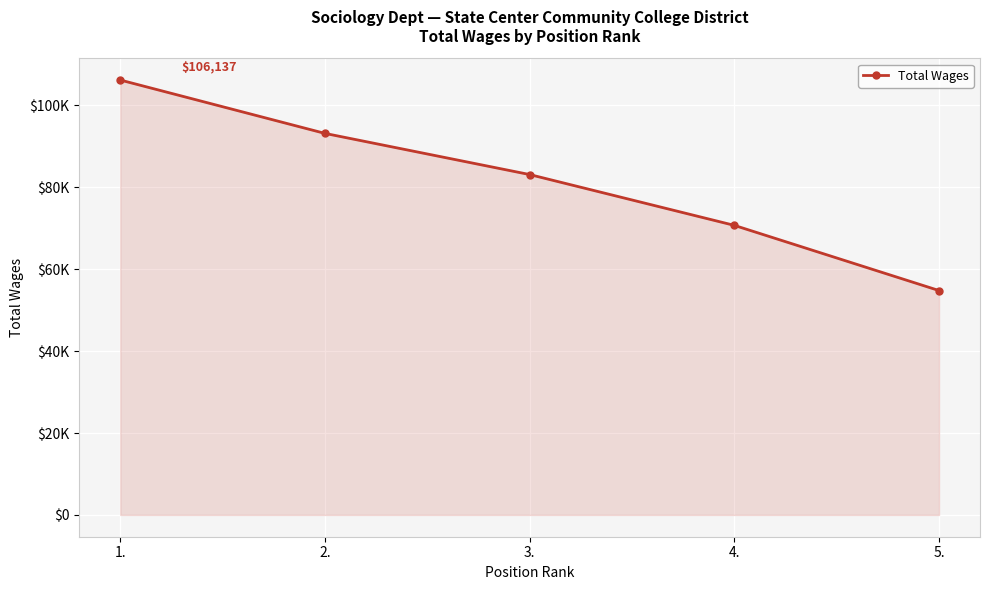

True or false: the data has more than 0 interior local peaks.

False